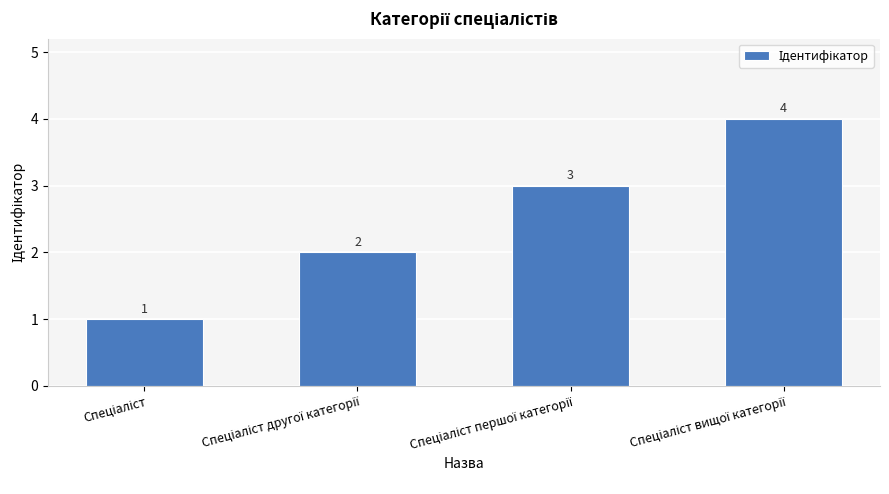

What is the value of the 3rd bar from the left?

3